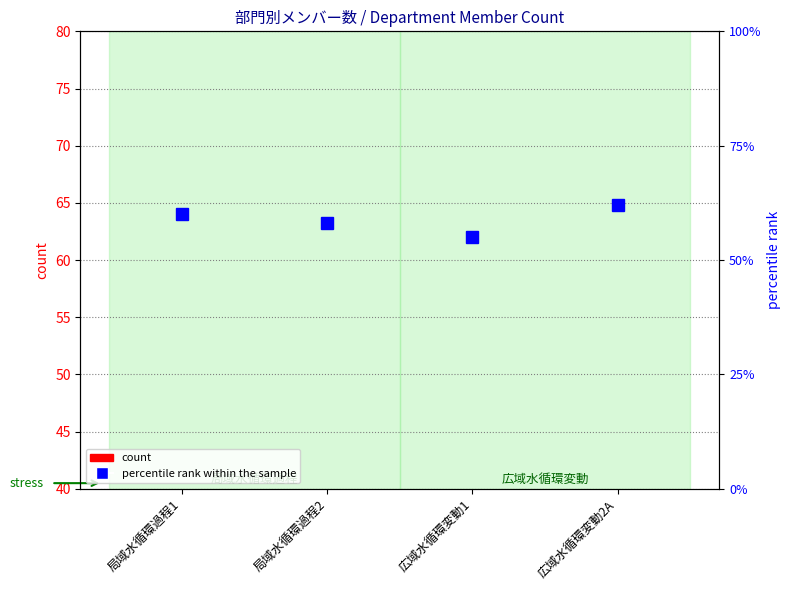

Count the number of data series in this chart.

2